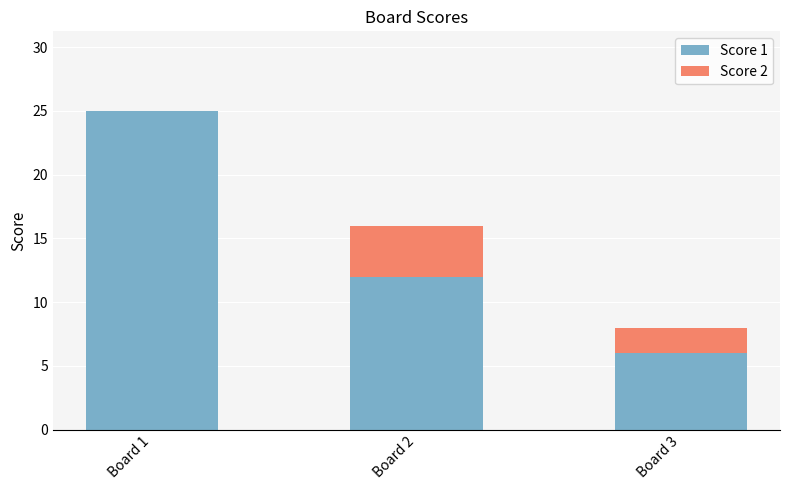

What is the highest value of the Score 1 series?

25